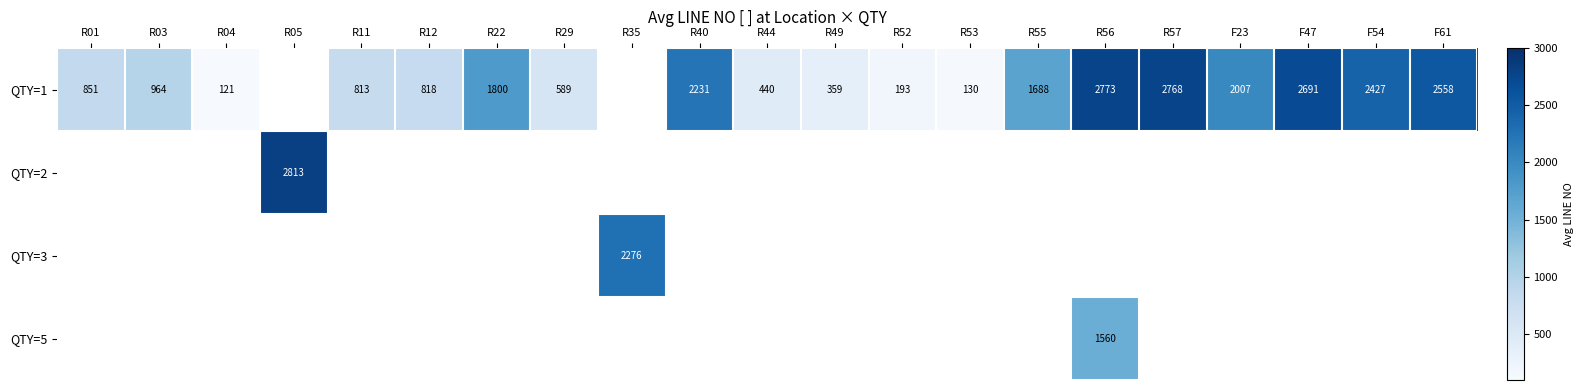

The value of QTY=1 at R56 is 2773. True or false?

True